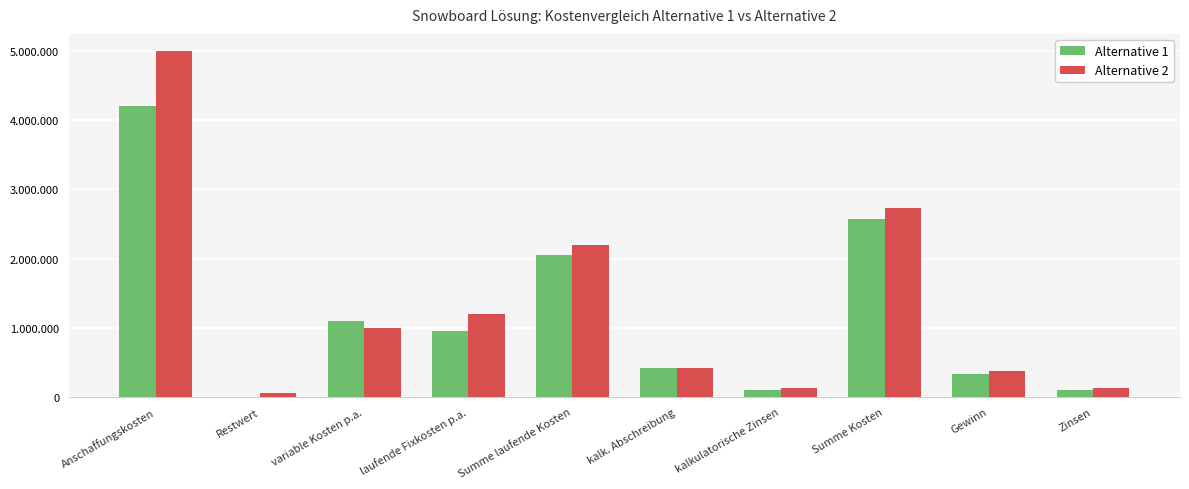

Are the bars grouped side by side (vs. stacked)?

Yes